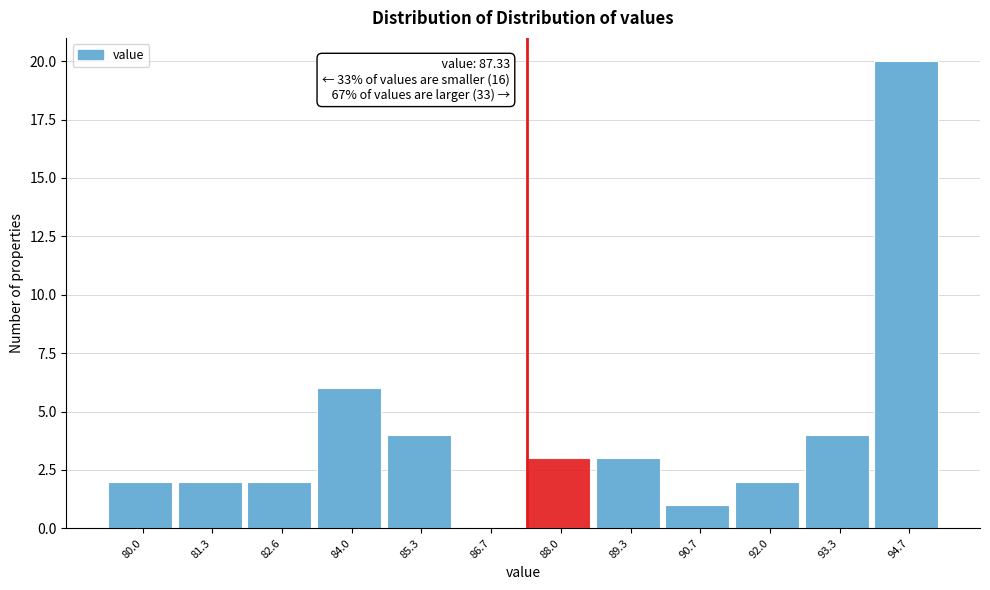

Over which range of the x-axis is the bar tallest?

94.0 to 95.4